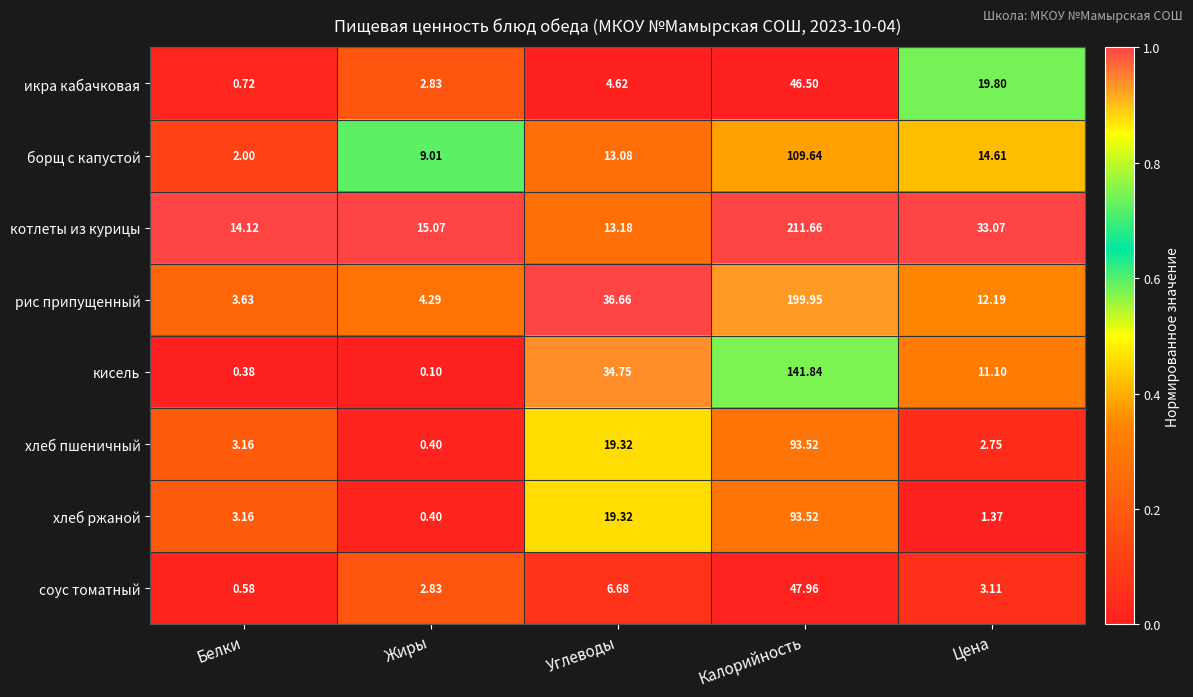

At which label is хлеб ржаной closest to 46?

Углеводы